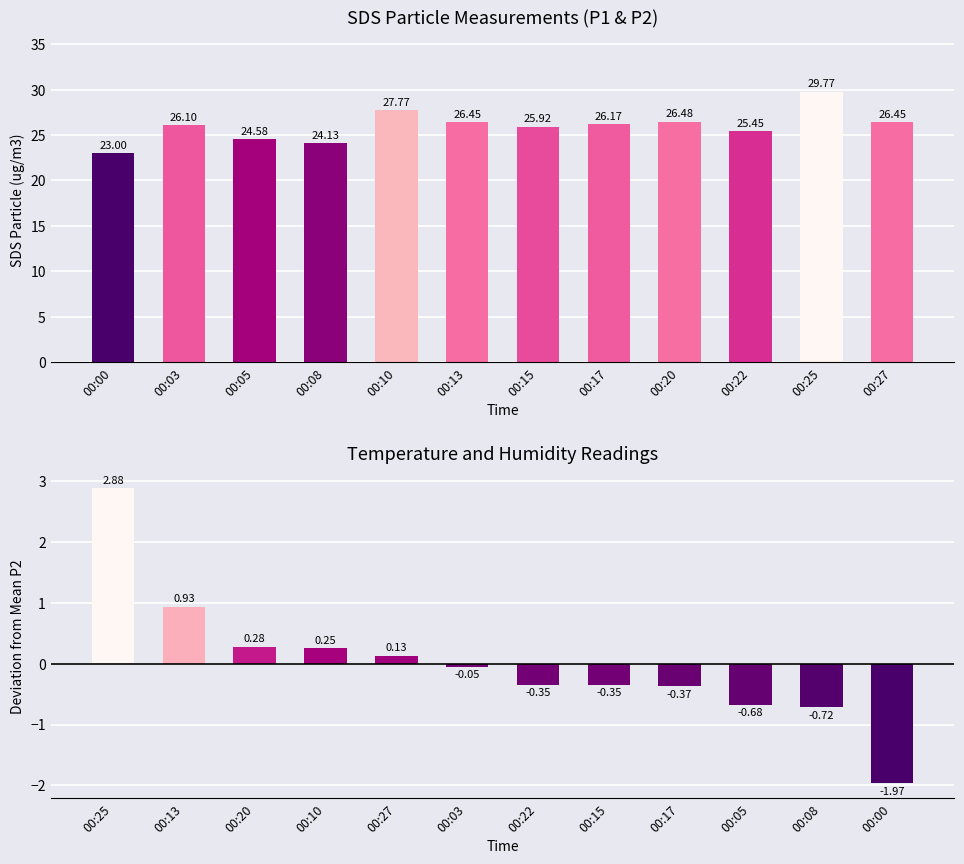

Reading left to right, list all the values displayed in this chart.

SDS_P1: 23.0	26.1	24.6	24.1	27.8	26.4	25.9	26.2	26.5	25.4	29.8	26.4
SDS_P2 deviation: 2.9	0.9	0.3	0.3	0.1	-0.0	-0.3	-0.3	-0.4	-0.7	-0.7	-2.0